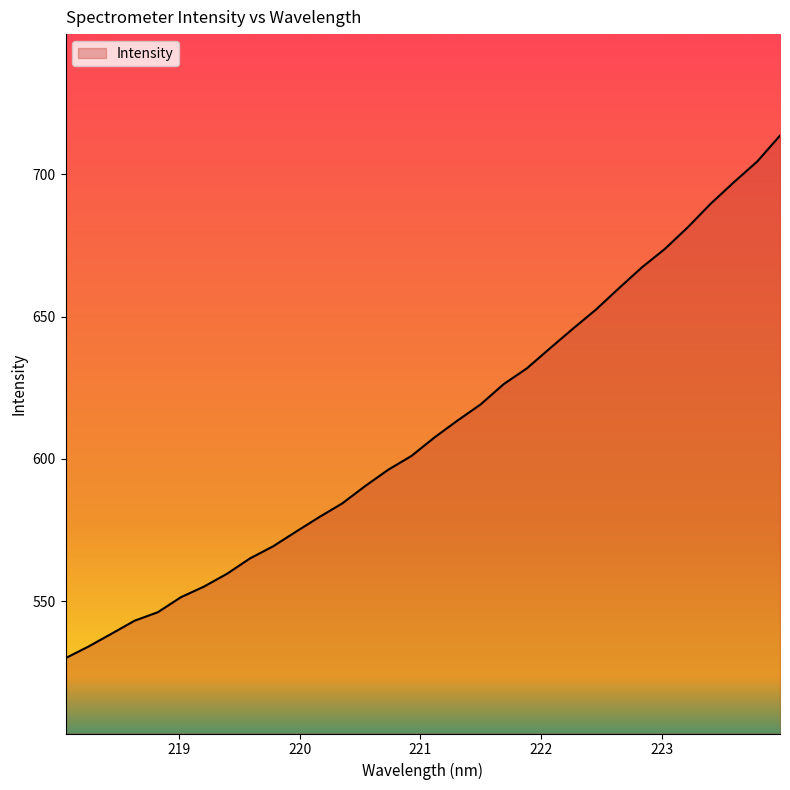

True or false: the data has more than 2 interior local peaks.

False